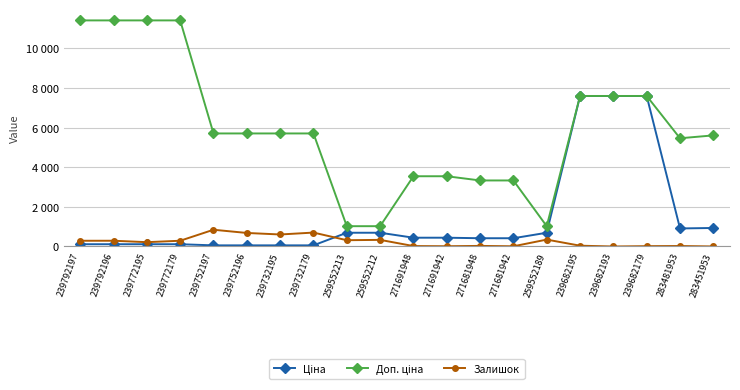

Which category has the lowest value in the Доп. ціна series?

259552213